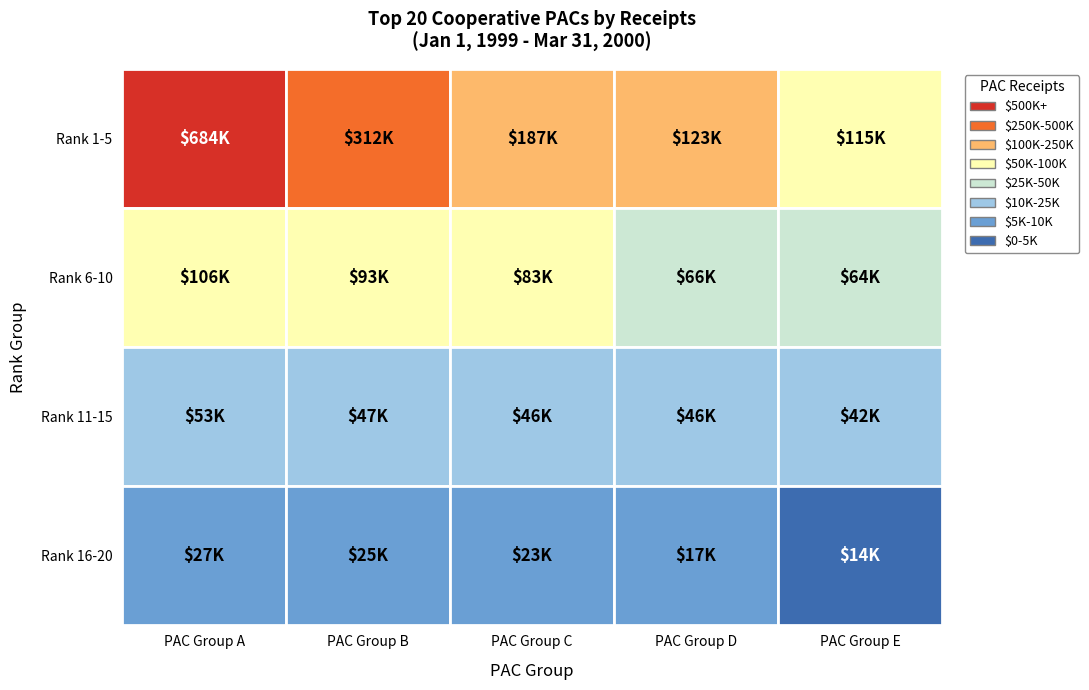

How many data points are less than 64034?

10